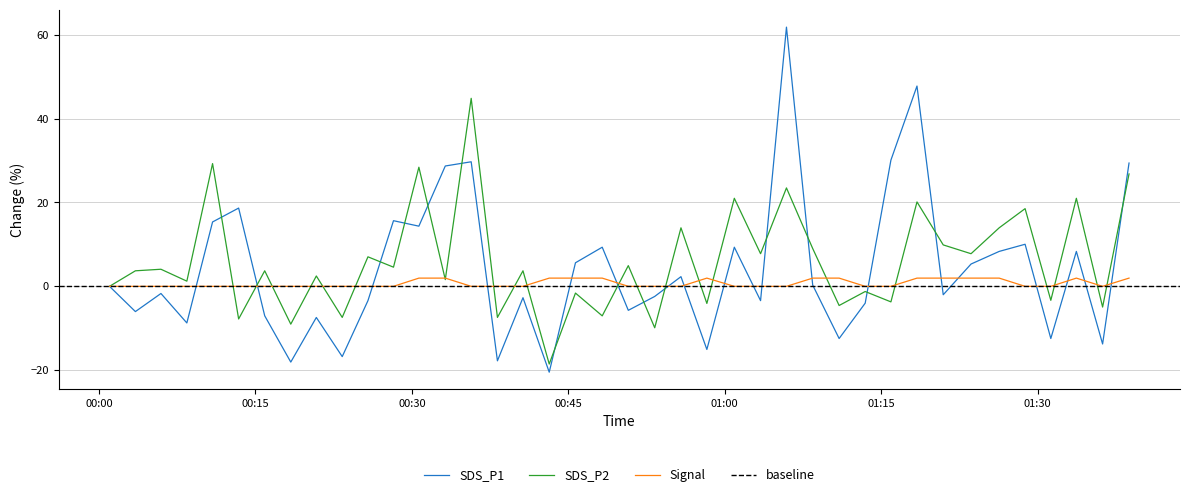

Reading left to right, what are all the values shown in this chart?

SDS_P1: 0.0	-6.0	-1.7	-8.7	15.3	18.7	-7.0	-18.1	-7.4	-16.8	-3.4	15.6	14.3	28.7	29.7	-17.8	-2.7	-20.5	5.6	9.3	-5.7	-2.4	2.3	-15.0	9.3	-3.4	61.8	0.3	-12.4	-4.0	30.1	47.7	-2.0	5.3	8.3	10.0	-12.4	8.3	-13.7	29.4
SDS_P2: 0.0	3.7	4.1	1.2	29.3	-7.8	3.7	-9.0	2.5	-7.4	7.0	4.6	28.4	1.6	44.8	-7.4	3.7	-18.5	-1.6	-7.0	4.9	-9.9	14.0	-4.1	21.0	7.8	23.5	9.0	-4.6	-1.2	-3.7	20.1	9.9	7.8	14.0	18.5	-3.3	21.0	-4.9	26.8
Signal: 0.0	0.0	0.0	0.0	0.0	0.0	0.0	0.0	0.0	0.0	0.0	0.0	2.0	2.0	0.0	0.0	0.0	2.0	2.0	2.0	0.0	0.0	0.0	2.0	0.0	0.0	0.0	2.0	2.0	0.0	0.0	2.0	2.0	2.0	2.0	0.0	0.0	2.0	0.0	2.0